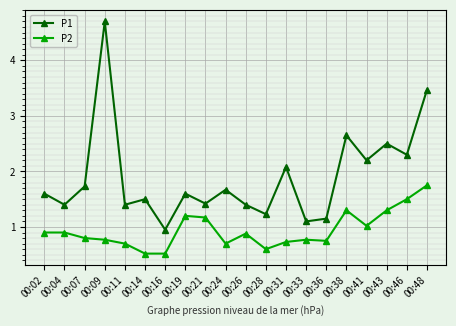

What is the difference between the P1 values at 00:48 and 00:07?

1.7